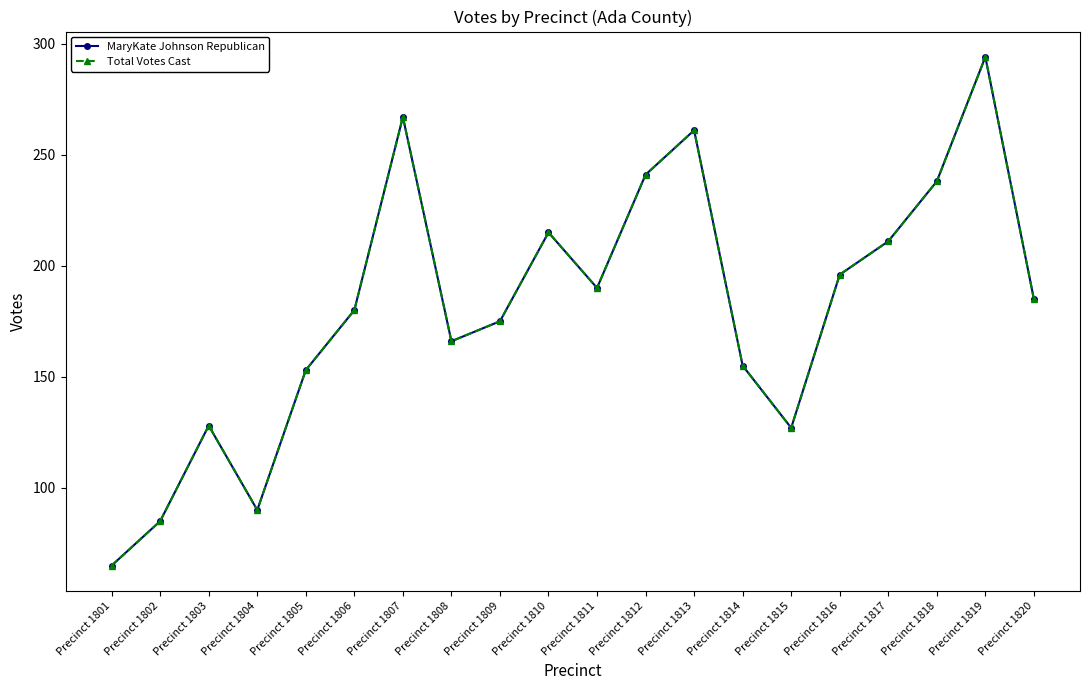

Between Precinct 1817 and Precinct 1803, which is larger?

Precinct 1817